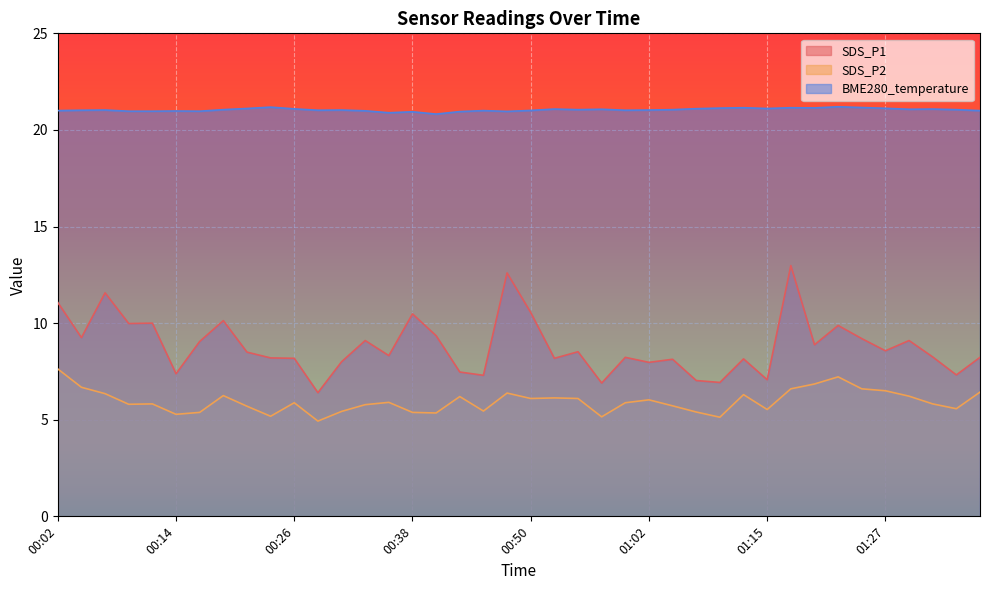

True or false: SDS_P1 and SDS_P2 intersect in this chart.

False